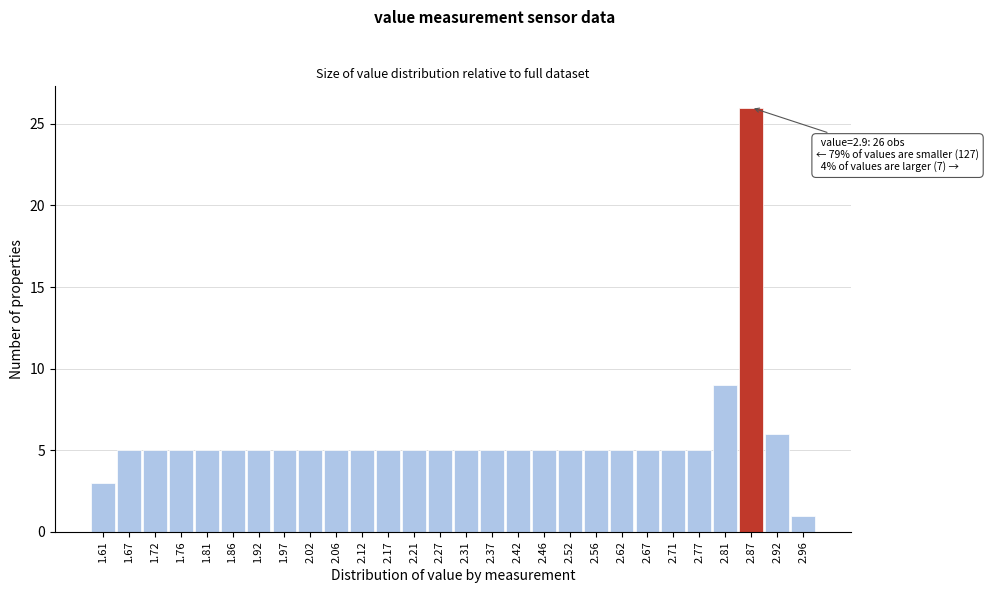

Reading left to right, what are all the values shown in this chart?

3	5	5	5	5	5	5	5	5	5	5	5	5	5	5	5	5	5	5	5	5	5	5	5	9	26	6	1